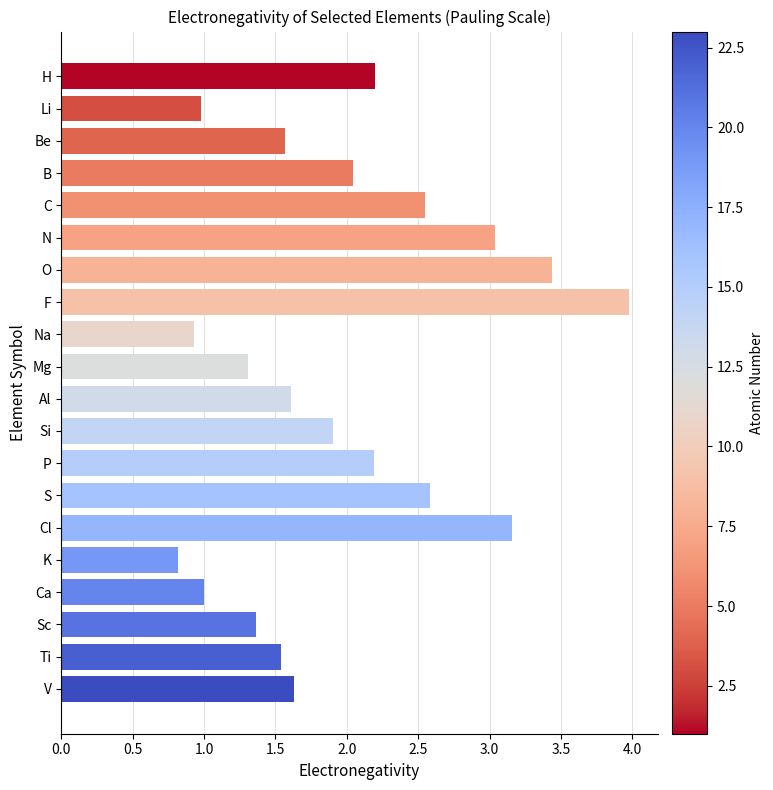

The value at P is 3.7. True or false?

False